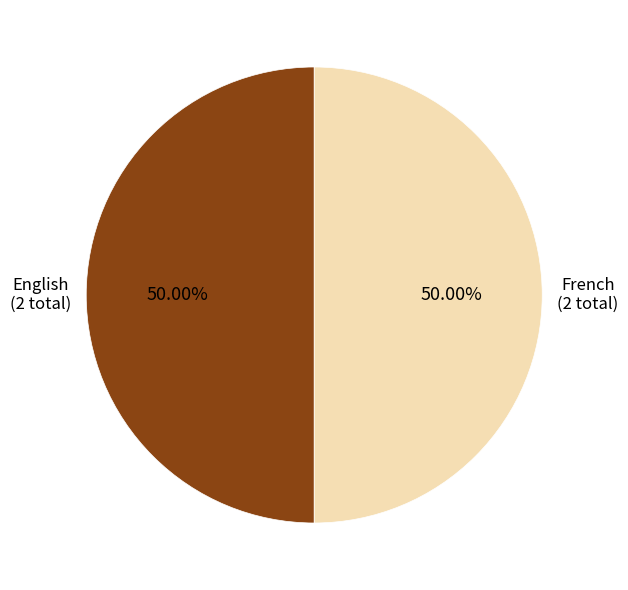

Rank the categories by value from lowest to highest.

French, English